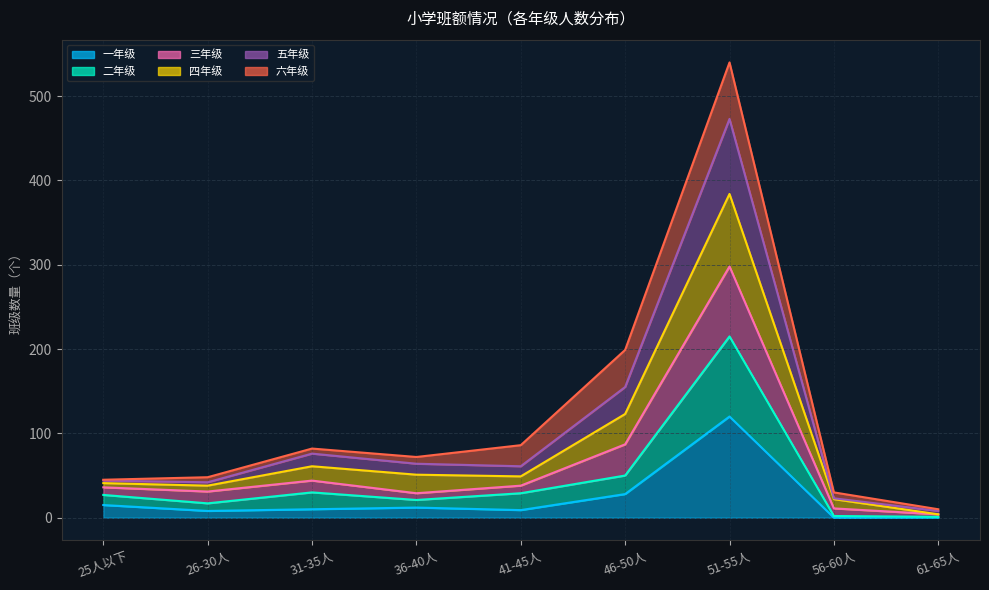

In 四年级, how many points are higher than both neighbors (excluding endpoints)?

2